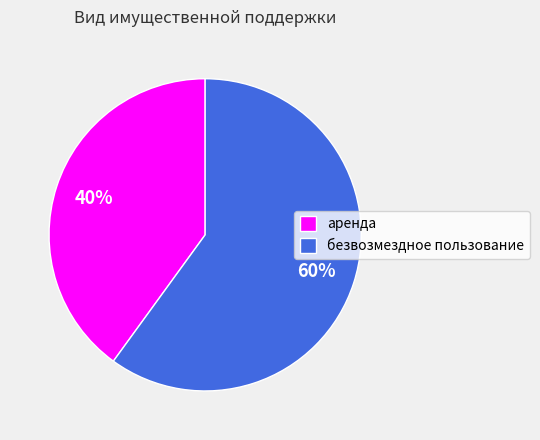

To the nearest percent, what percentage of the pie is безвозмездное пользование?

60%